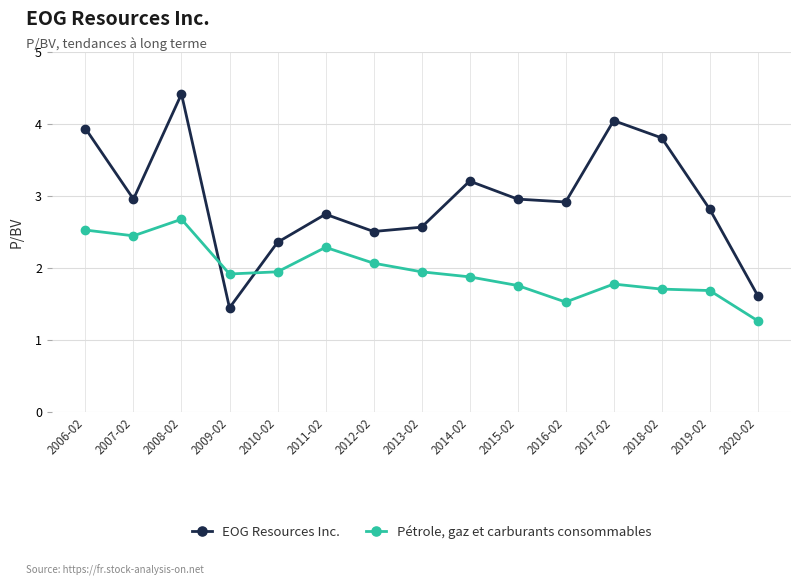

Which series has the widest spread of values?

EOG Resources Inc.